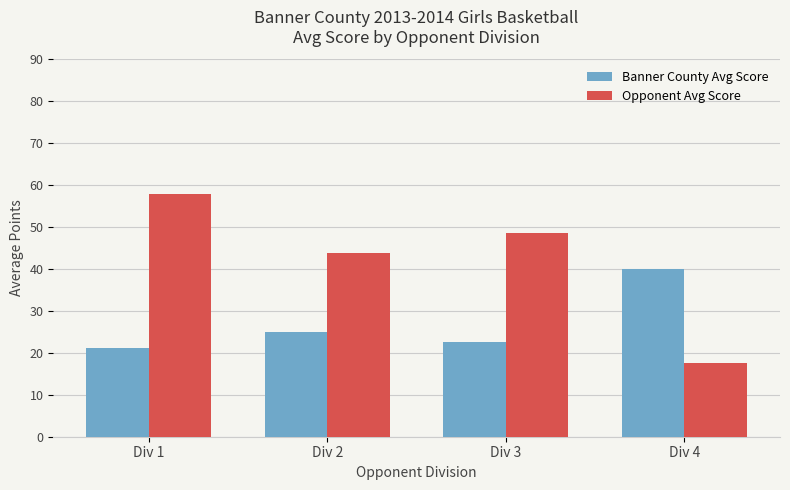

Reading left to right, what are all the values shown in this chart?

Banner County Avg Score: Div 1=21.2	Div 2=25.0	Div 3=22.7	Div 4=40.0
Opponent Avg Score: Div 1=57.9	Div 2=43.9	Div 3=48.7	Div 4=17.5